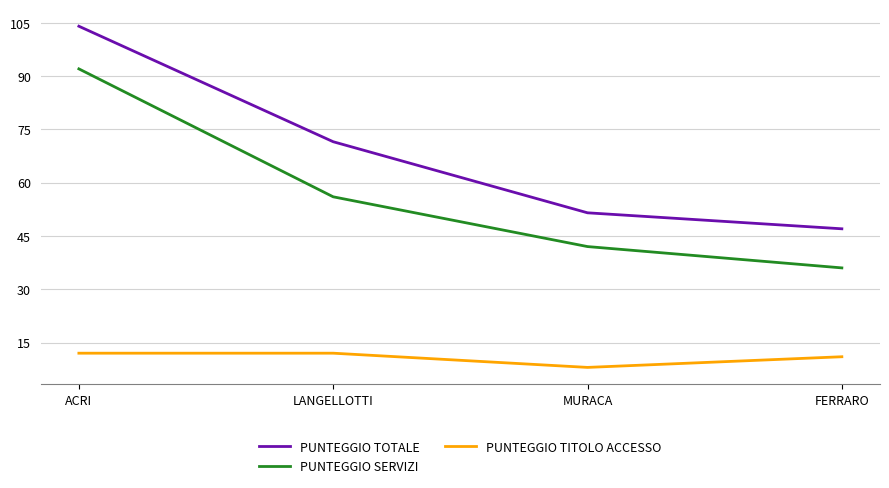

What position from the right is LANGELLOTTI?

3